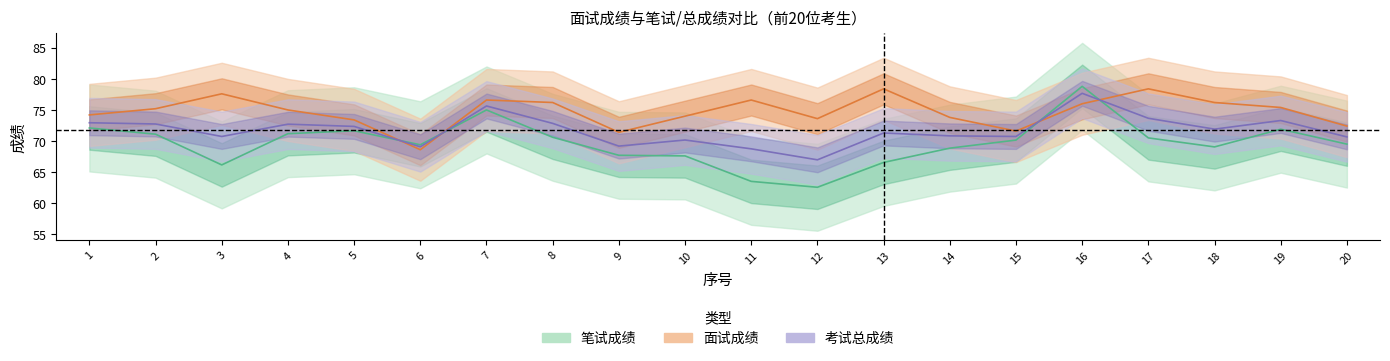

Reading left to right, transcribe all the data shown in this chart.

笔试成绩: 72.1	71.1	66.2	71.2	71.7	69.4	75.0	70.6	67.7	67.6	63.5	62.5	66.5	68.8	70.2	78.8	70.5	69.0	71.9	69.5
面试成绩: 74.2	75.2	77.6	75.0	73.4	68.6	76.6	76.2	71.4	74.0	76.6	73.6	78.4	73.8	71.6	76.0	78.4	76.2	75.4	72.4
考试总成绩: 72.9	72.7	70.7	72.7	72.3	69.1	75.6	72.8	69.2	70.2	68.7	67.0	71.3	70.8	70.7	77.7	73.7	71.9	73.3	70.7